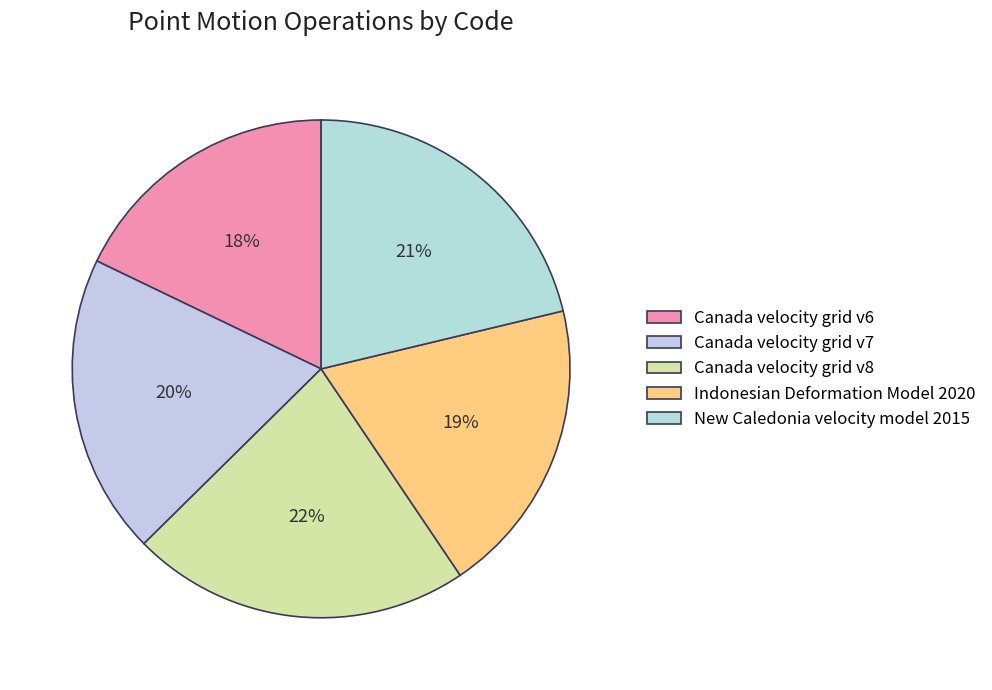

How many segments does this pie chart have?

5